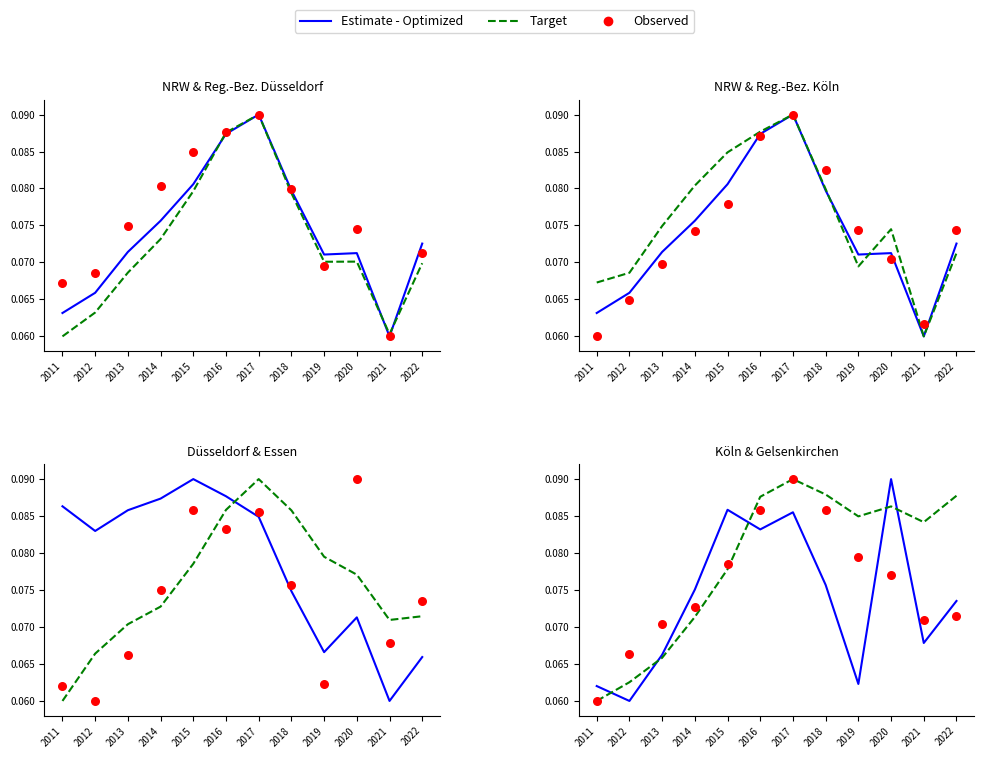

At which category is the sum across all series the highest?

2017